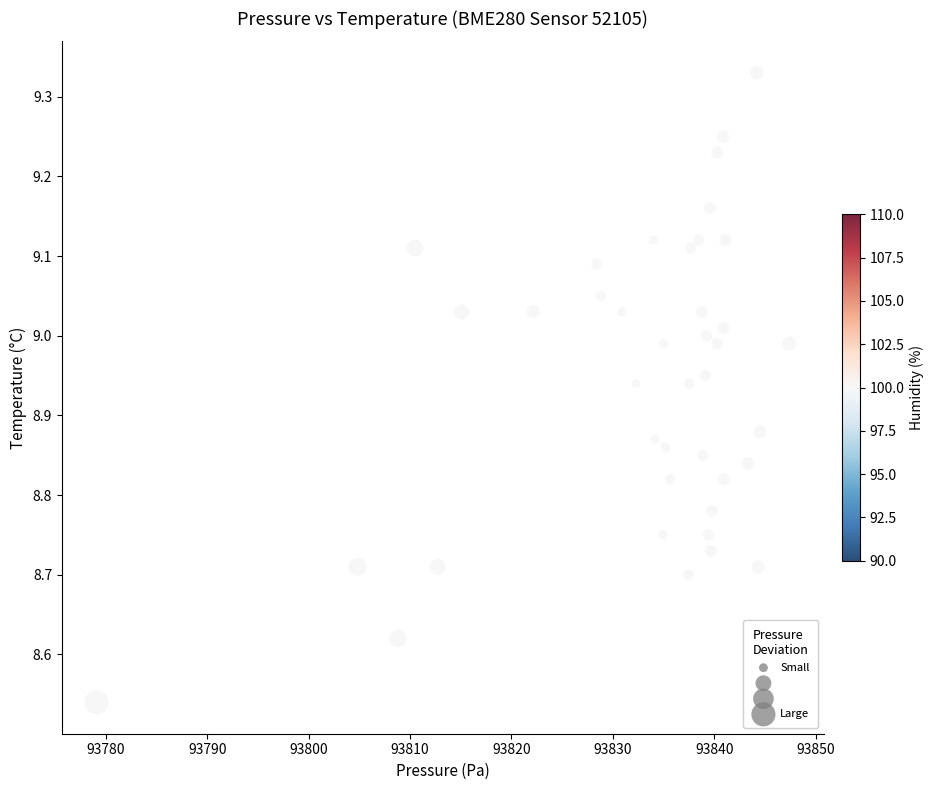

What is the range of X values (max minus min)?

68.4